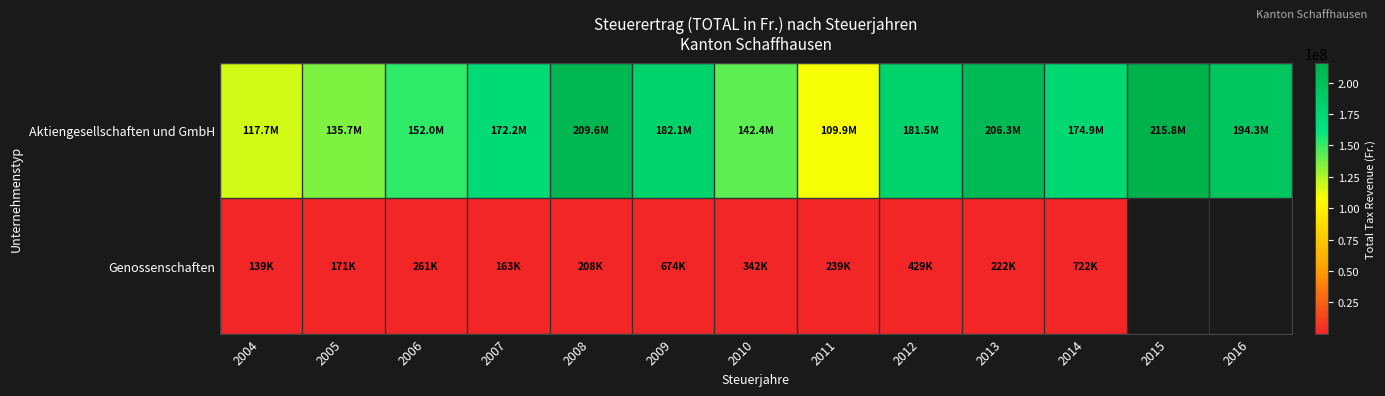

At which label does Aktiengesellschaften und GmbH first exceed 174875416?

2008